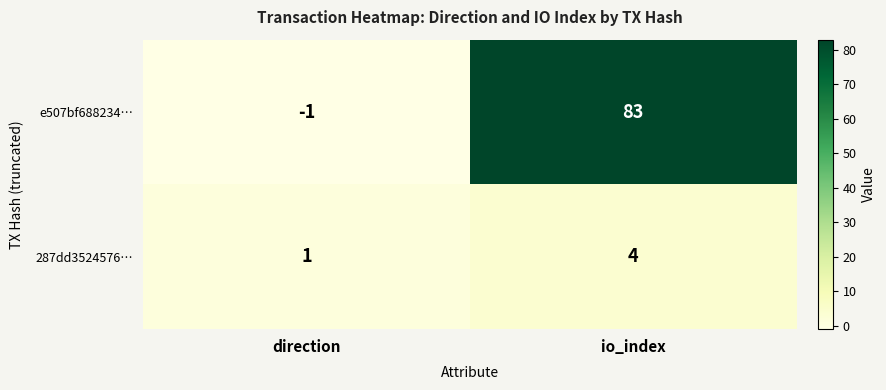

Reading right to left, extract all data points from this chart.

e507bf688234…: 83	-1
287dd3524576…: 4	1